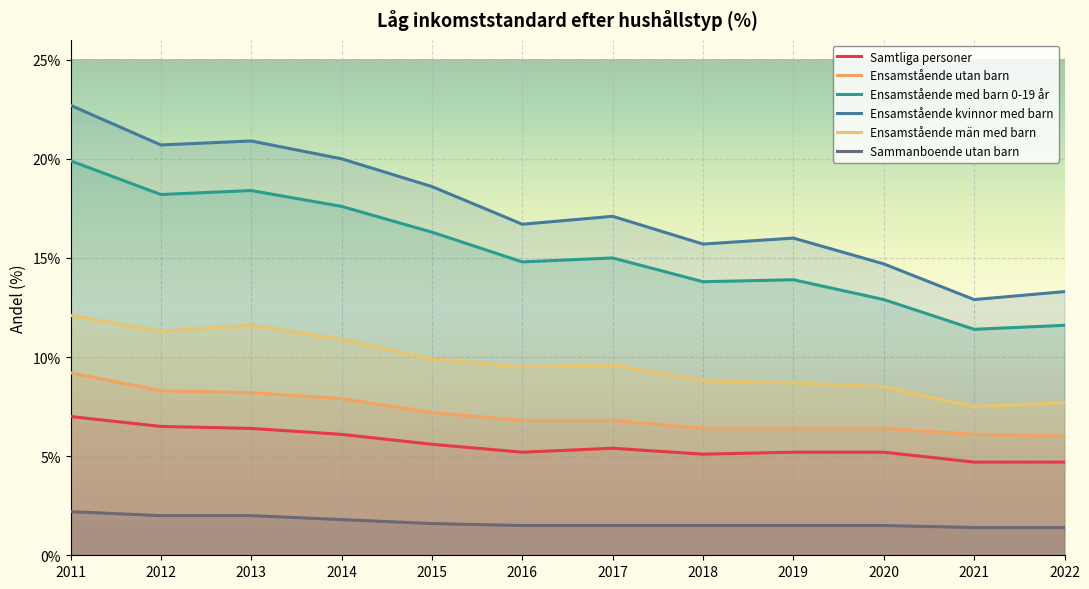

Which series has the largest range (max minus min)?

Ensamstående kvinnor med barn